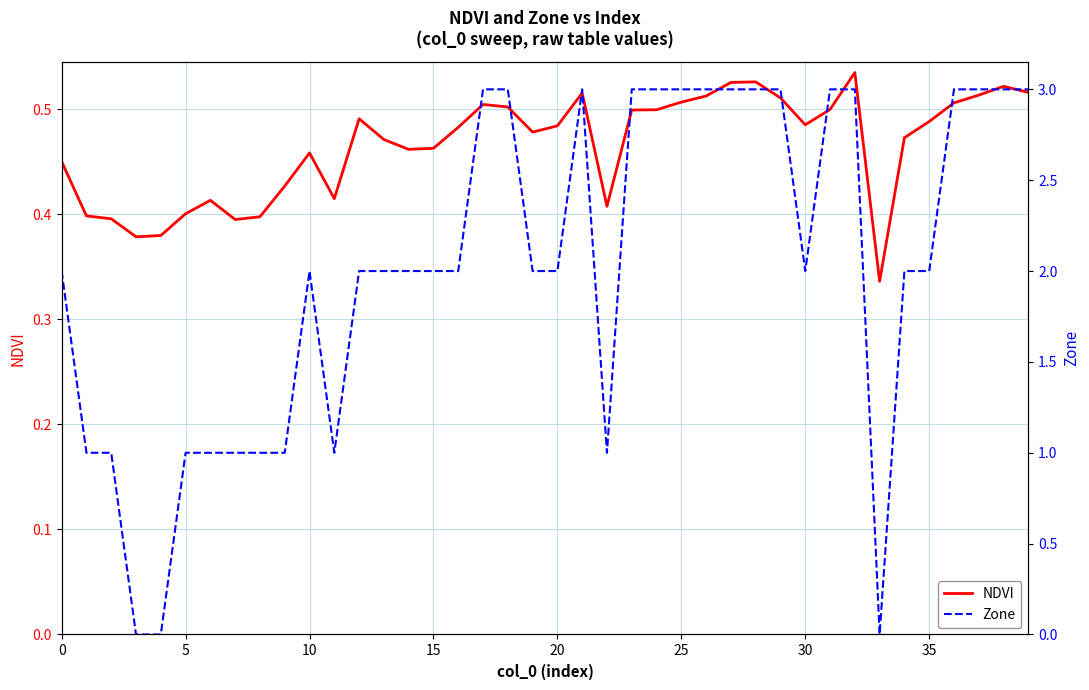

What is the label of the 21st point from the right?

19